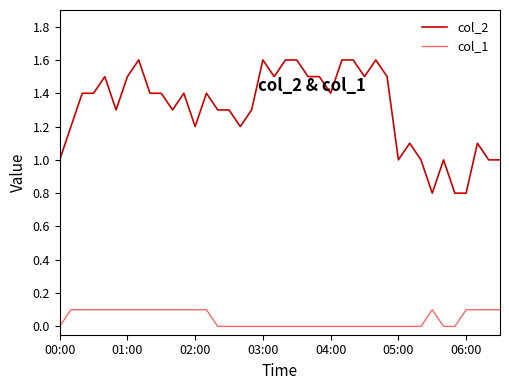

What is the maximum value shown in the chart?

1.6